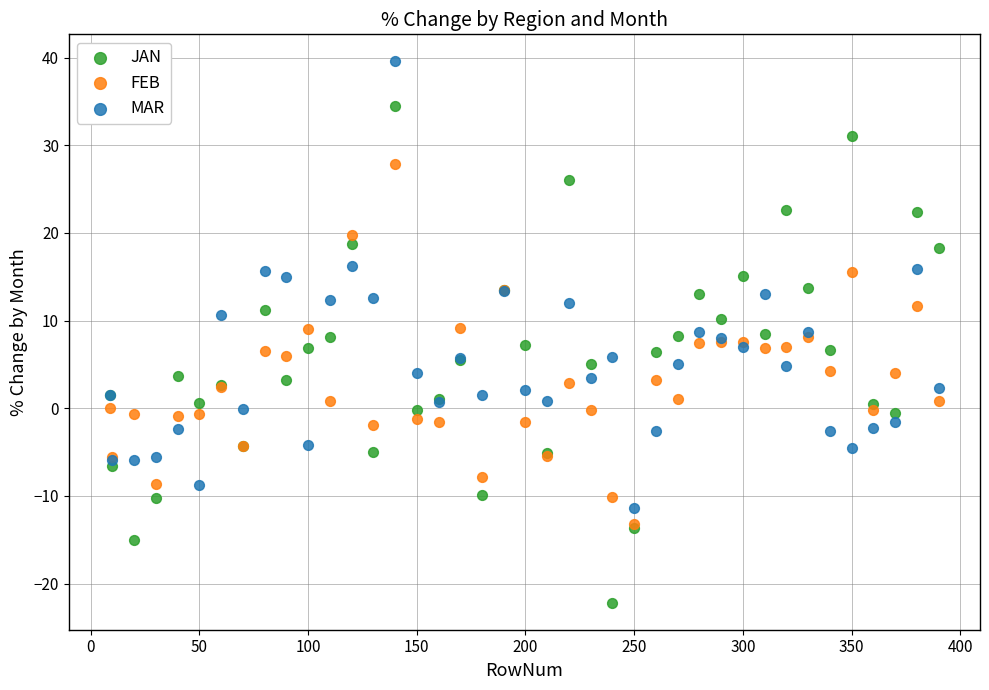

Which series has the widest spread of Y values?

JAN